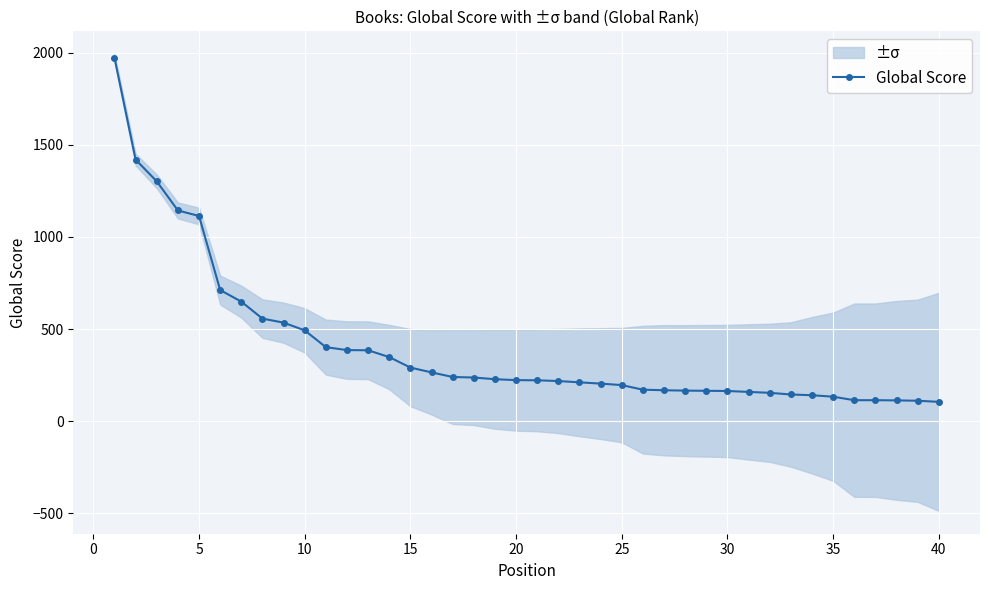

What is the maximum value for Global Score?

1973